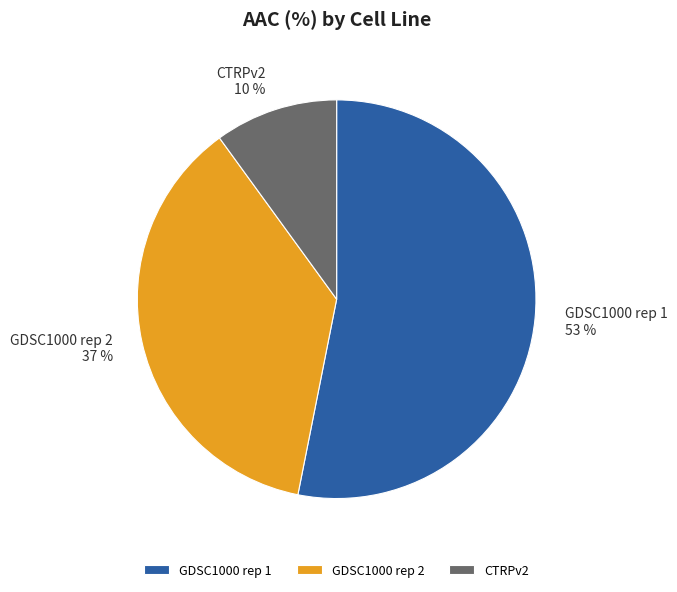

Between GDSC1000 rep 1 and GDSC1000 rep 2, which is larger?

GDSC1000 rep 1